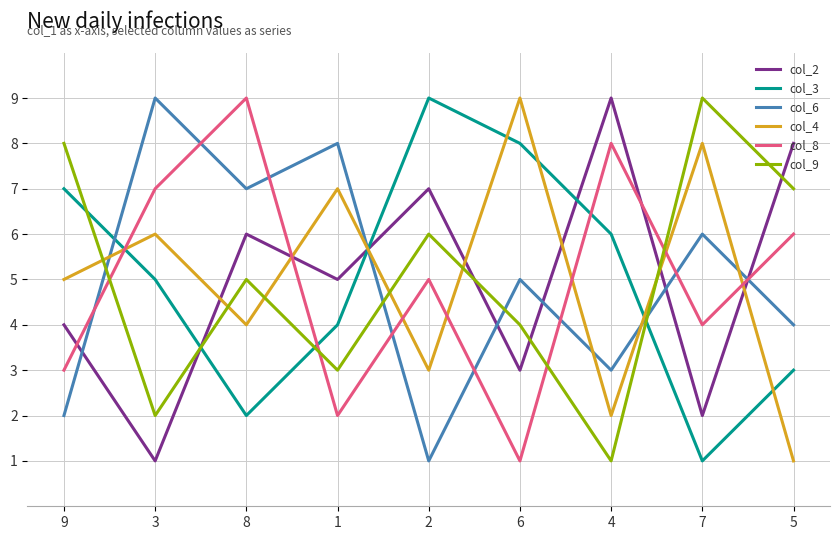

At which category is the sum across all series the highest?

8